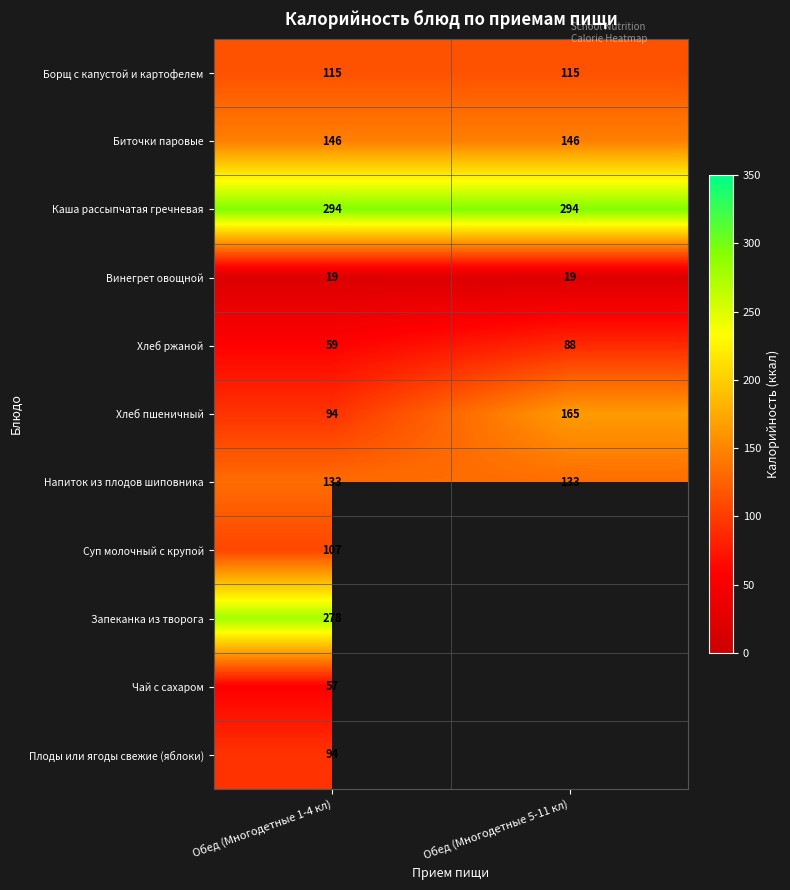

At which label does Хлеб ржаной reach its minimum?

Обед (Многодетные 1-4 кл)